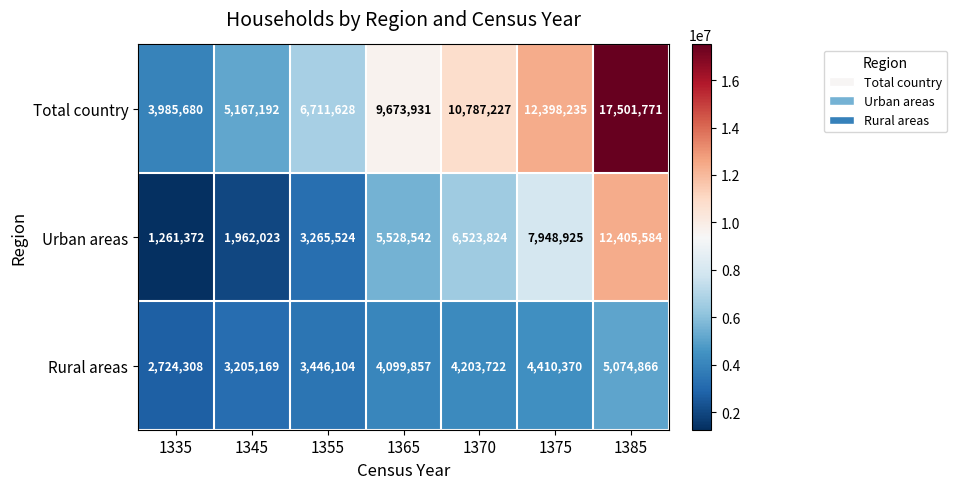

What is the maximum value shown in the chart?

17501771